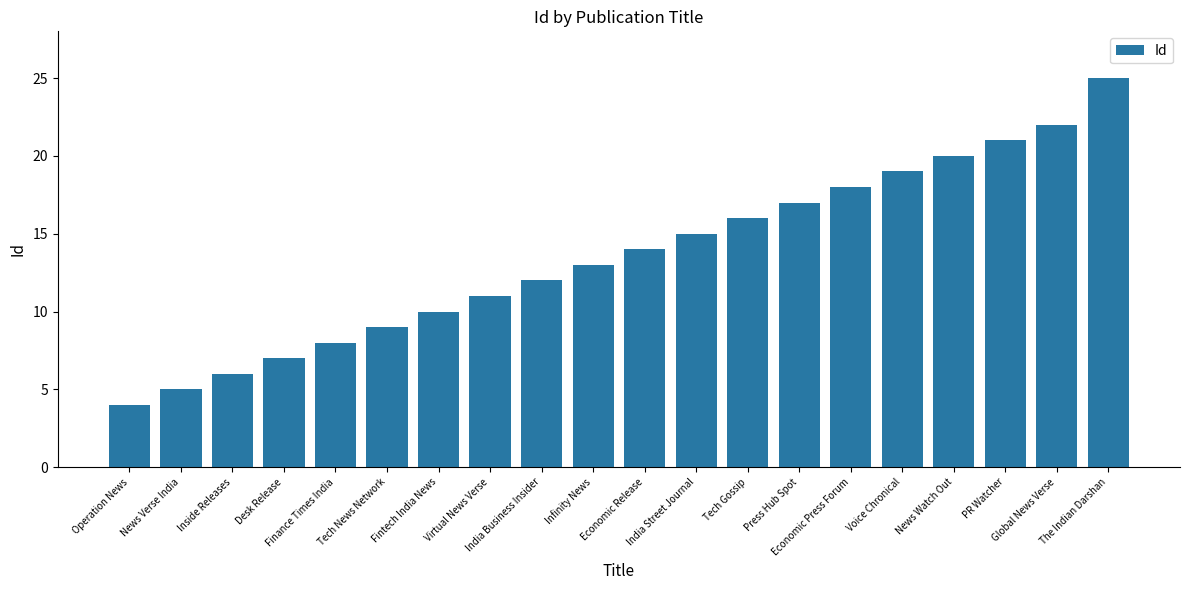

What is the average value?

14